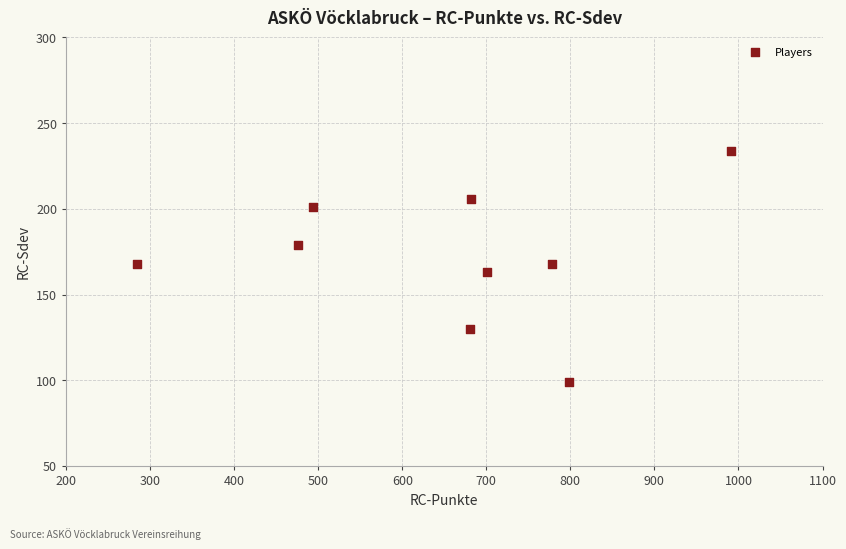

What is the average X value?

654